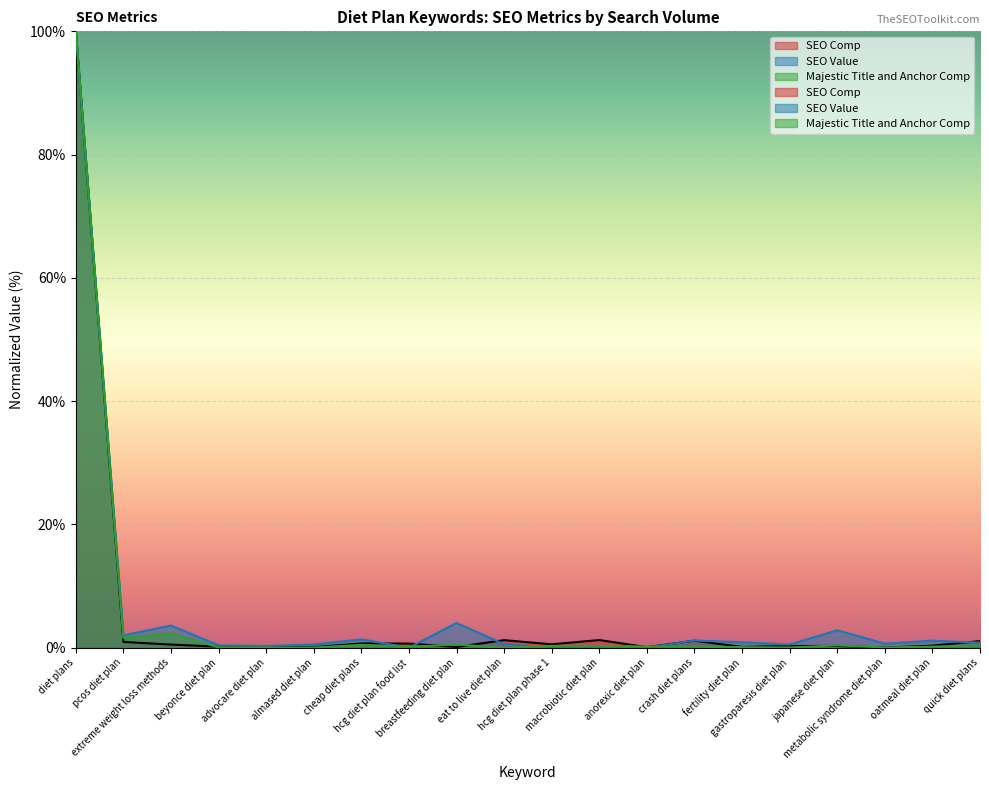

Reading left to right, transcribe all the data shown in this chart.

SEO Comp: 100.0	0.9	0.5	0.2	0.1	0.1	0.7	0.7	0.1	1.2	0.5	1.2	0.1	1.1	0.1	0.3	0.3	0.0	0.3	1.1
SEO Value: 100.0	2.0	3.6	0.4	0.3	0.5	1.4	0.0	4.0	0.6	0.0	0.2	0.0	1.2	0.9	0.5	2.8	0.7	1.1	0.8
Majestic Title and Anchor Comp: 100.0	1.5	2.3	0.0	0.0	0.0	0.5	0.1	0.5	0.0	0.3	0.3	0.2	0.2	0.1	0.0	0.4	0.0	0.2	0.4